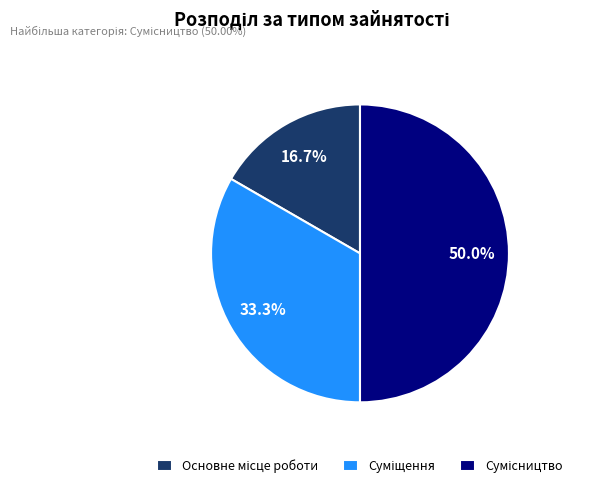

How many segments does this pie chart have?

3